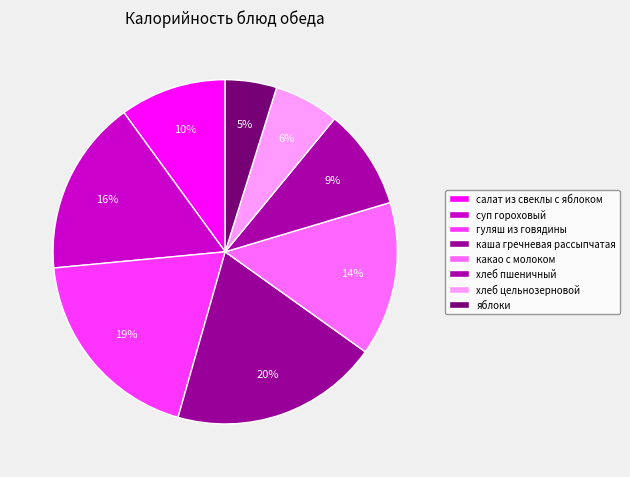

What is the smallest slice in the pie chart?

яблоки